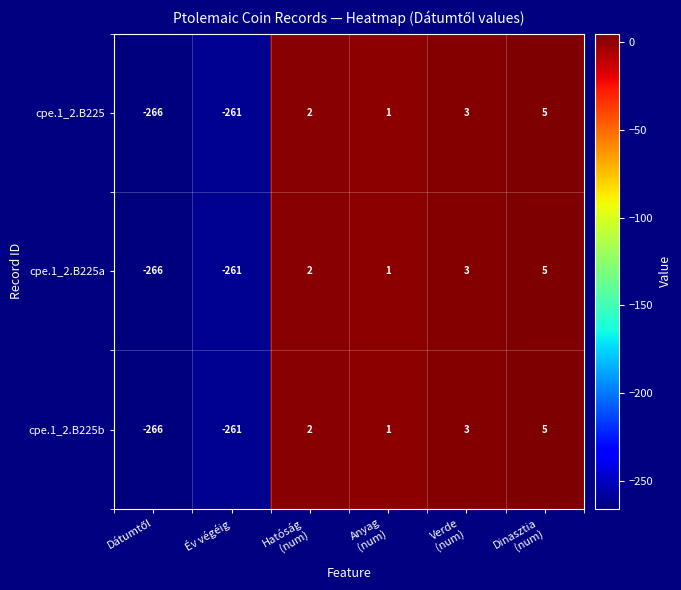

Where is cpe.1_2.B225a nearest to the value -130?

Év végéig